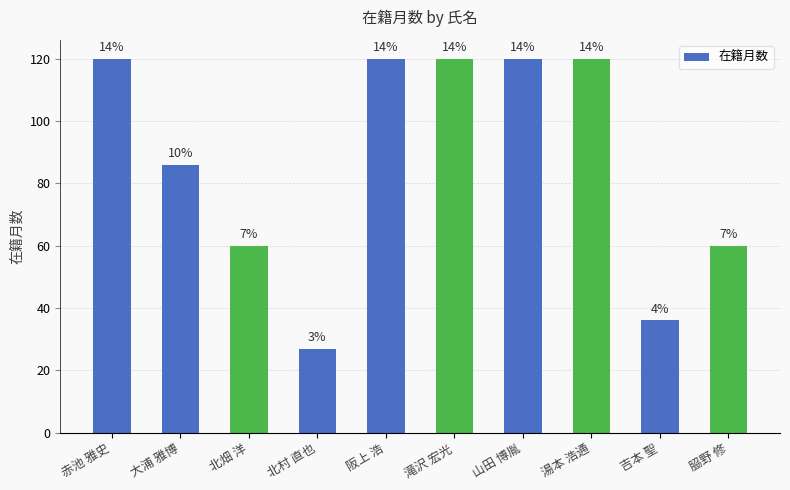

Reading left to right, what are all the values shown in this chart?

赤池 雅史=120	大浦 雅博=86	北畑 洋=60	北村 直也=27	阪上 浩=120	滝沢 宏光=120	山田 博胤=120	湯本 浩通=120	吉本 聖=36	𦚰野 修=60